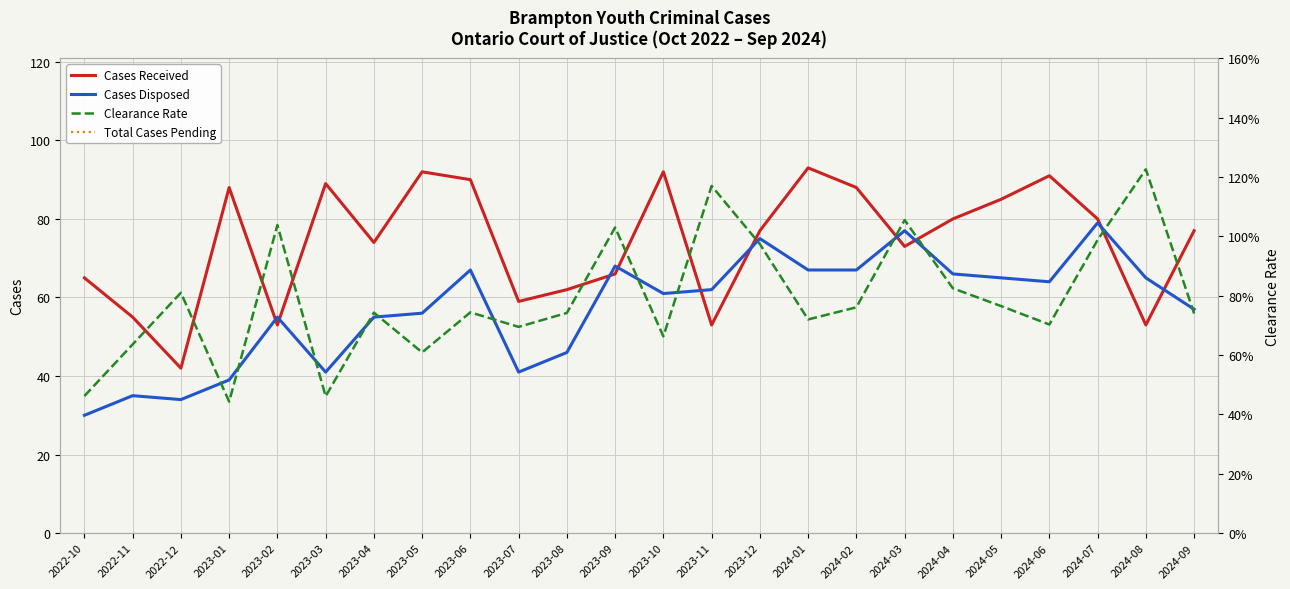

The value of Cases Disposed at 2023-02 is 17.5. True or false?

False